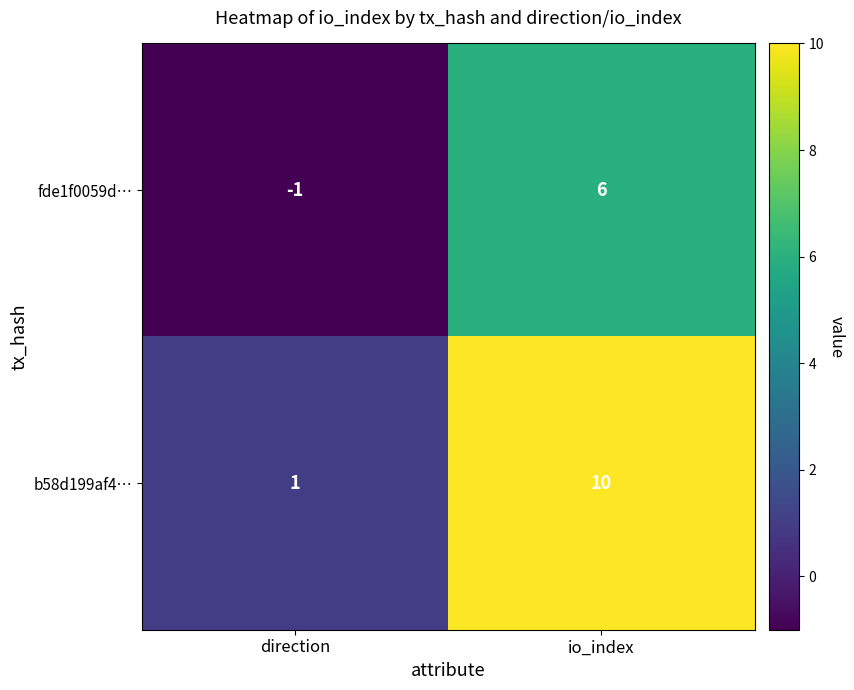

Count the number of categories in the chart.

2